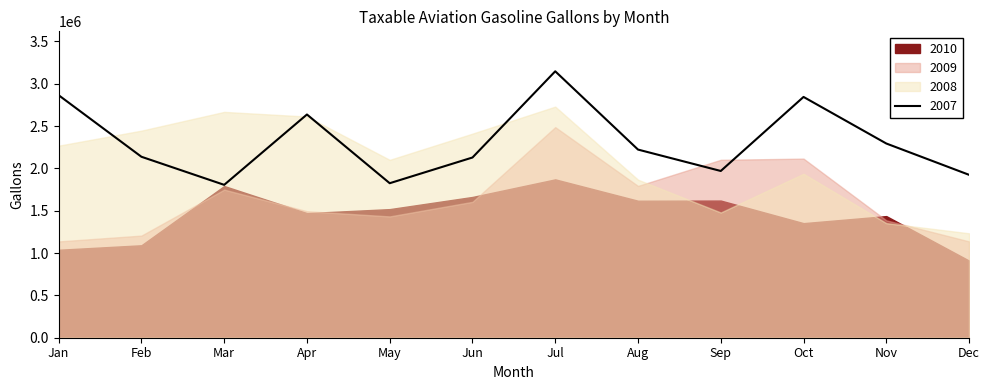

What is the sum of the 2008 values at 9 and 11?

3170446